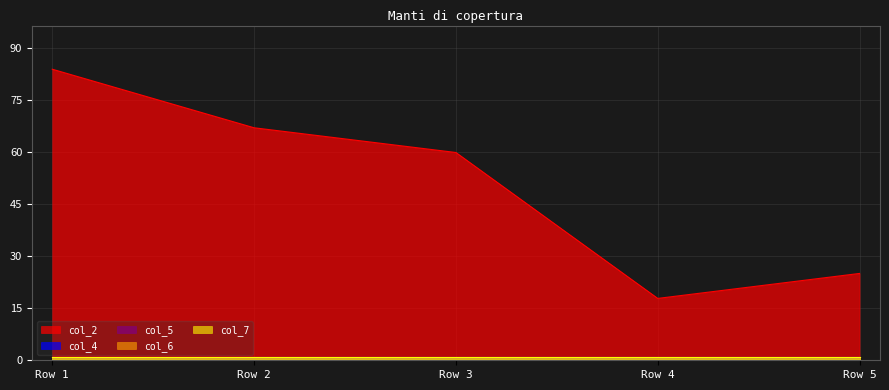

True or false: col_7 has more than 2 interior local peaks.

False